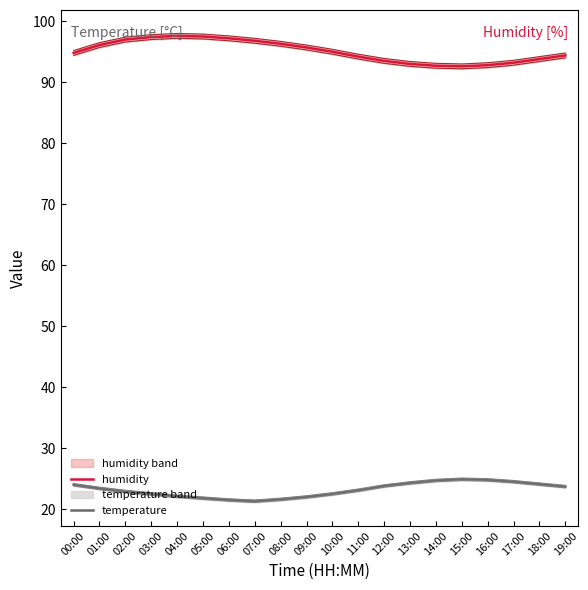

Rank the series by their maximum value, from lowest to highest.

temperature, humidity